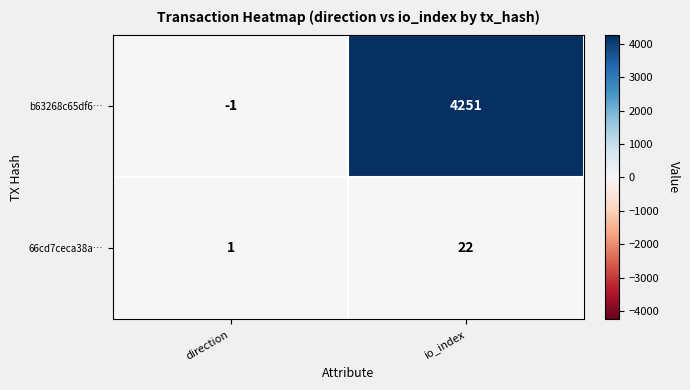

Which series changed the most between direction and io_index?

b63268c65df6…